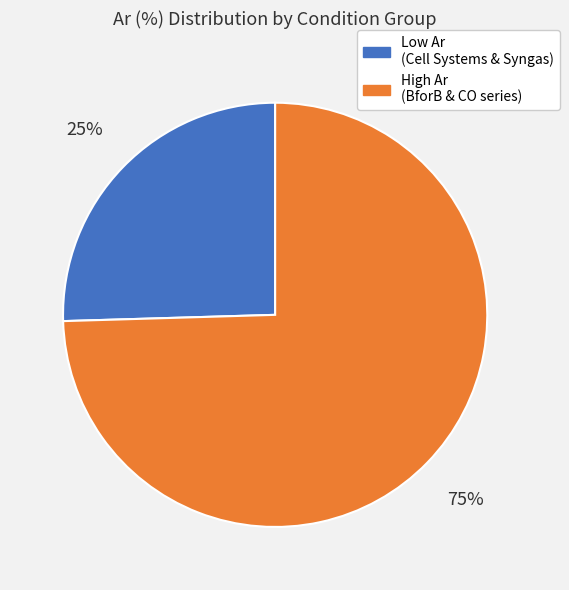

Count the number of slices in the pie.

2